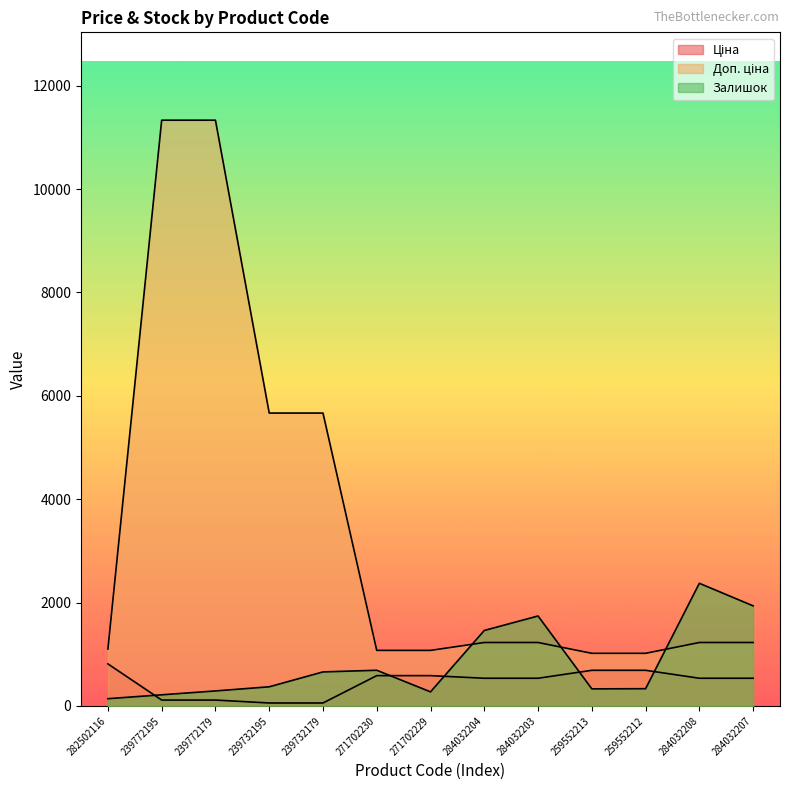

Which series has the largest range (max minus min)?

Доп. ціна